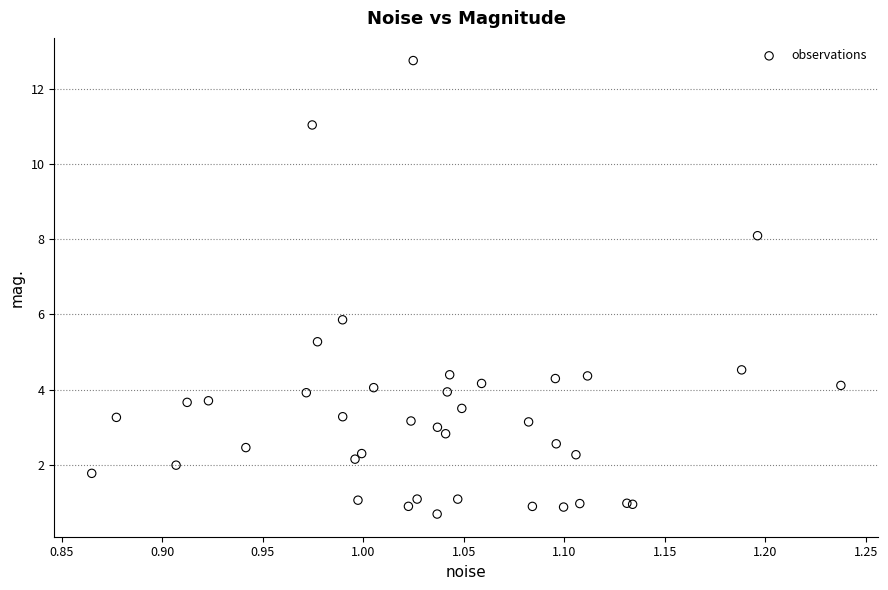

What Y value in the scatter plot is closest to 6?

5.9